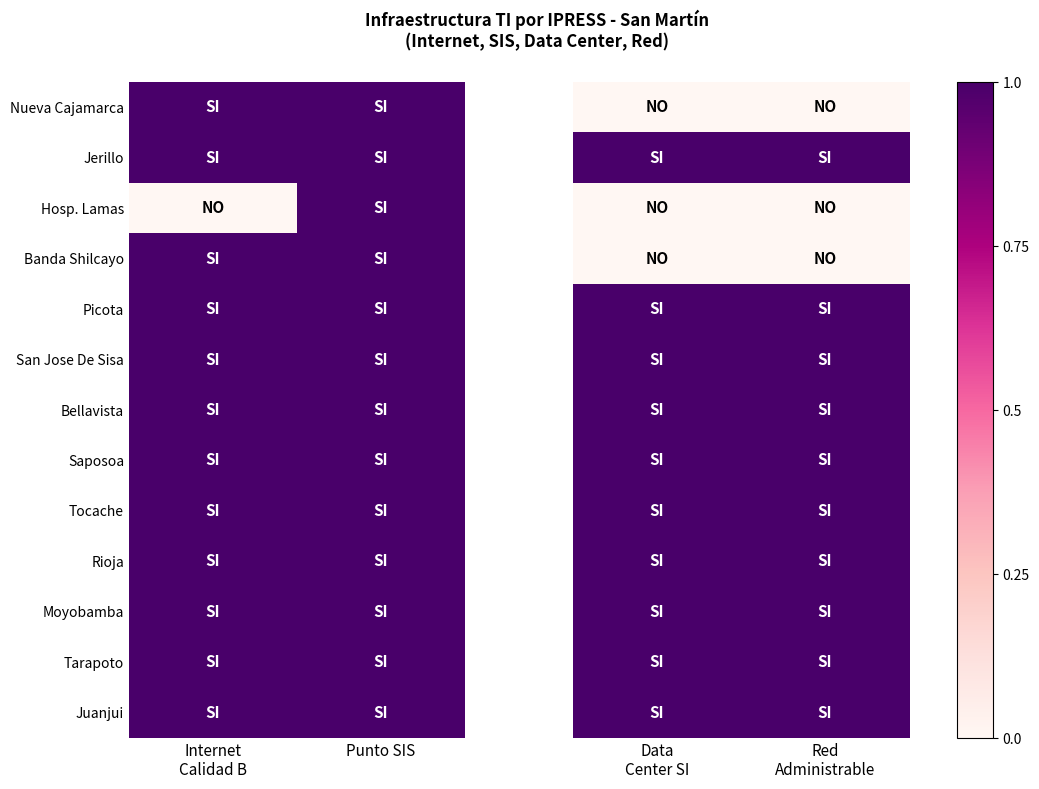

Is it true that Tocache equals 0 at Red Administrable?

False